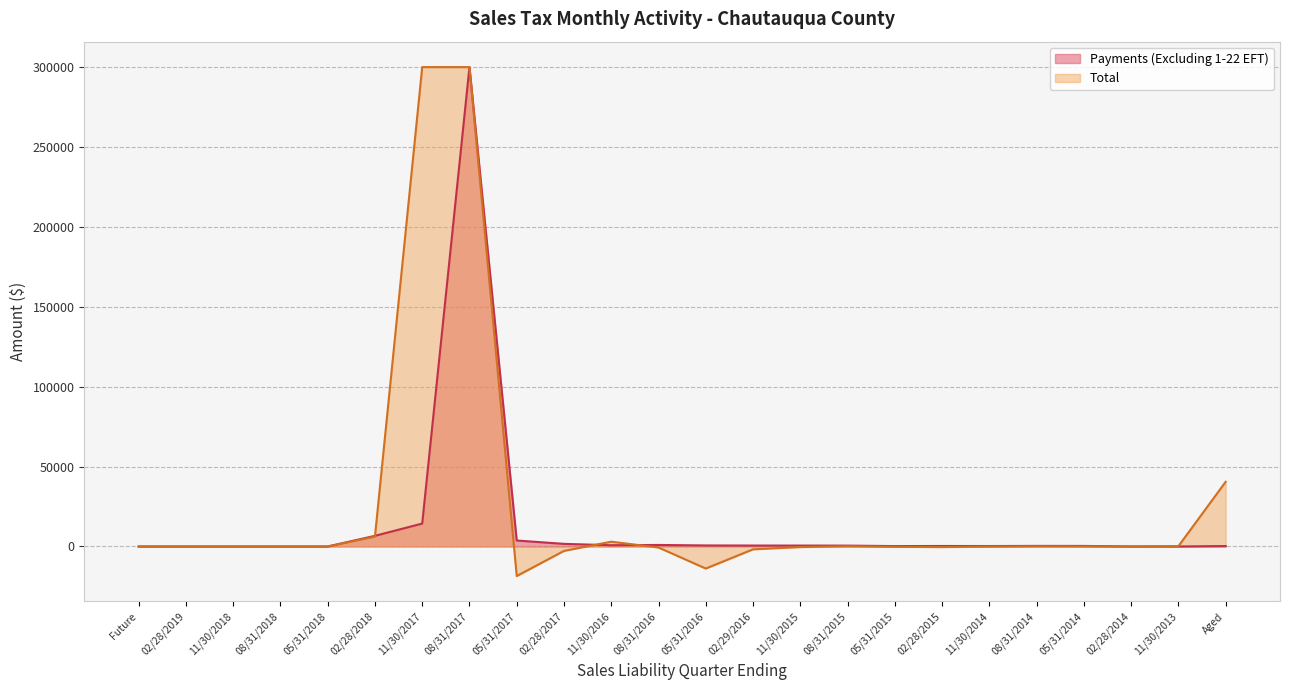

Which has a higher value, 11/30/2015 or 02/29/2016?

02/29/2016